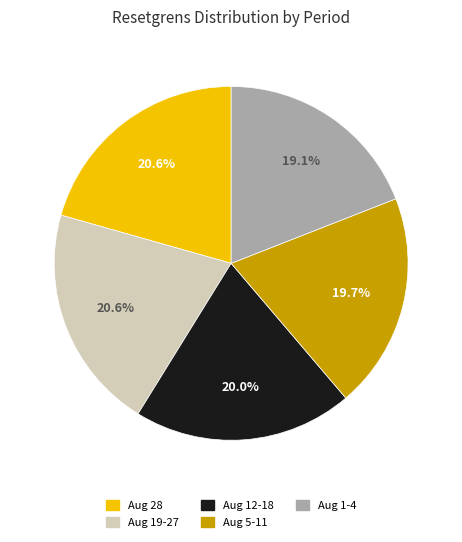

Is there any slice that represents more than half of the pie?

No